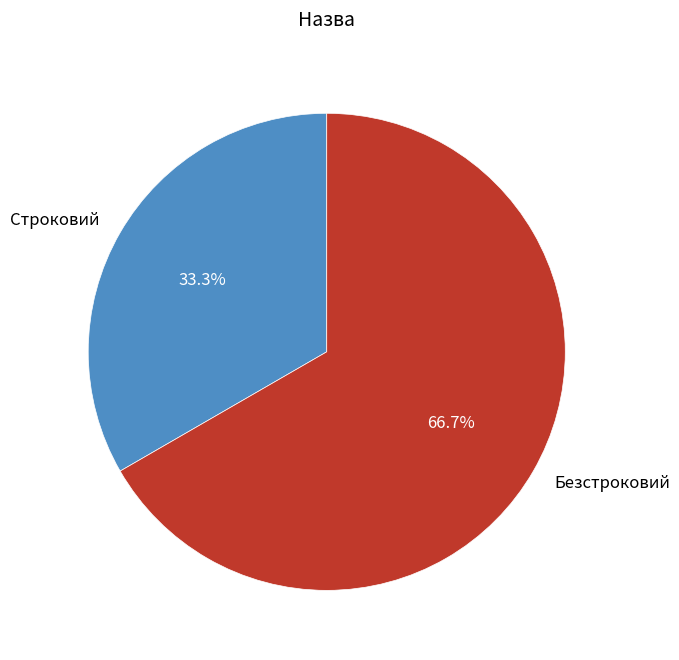

Is it true that Строковий is 33% of the pie?

True